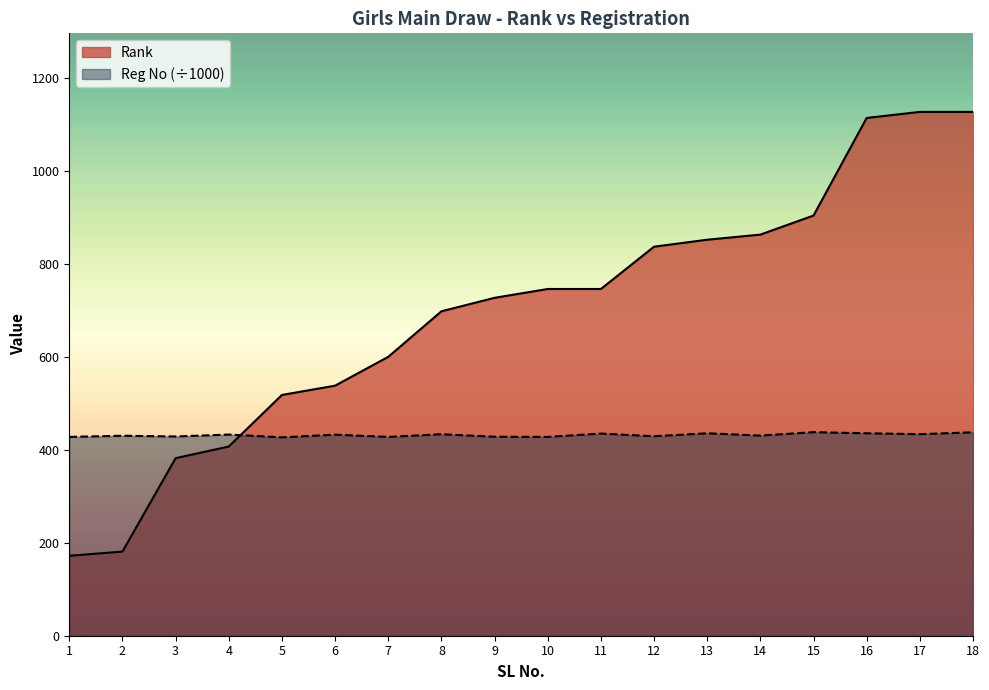

True or false: Reg No has a value of 429.2 at 12.

True